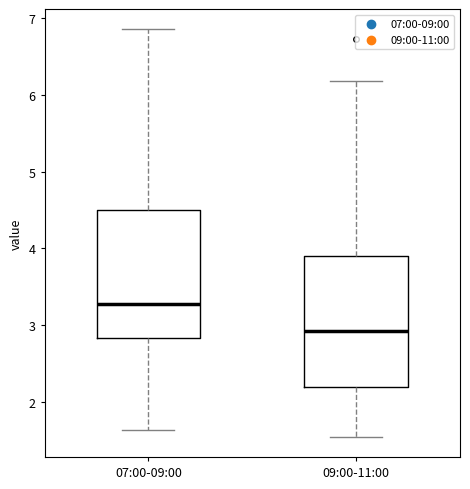

Reading left to right, transcribe this box plot: for each box, give where its median line is, the range the box spans, and where its two whiskers end, as read against the y-axis. The values are not printed on the chart, so give them approximately, as read against the axis.

07:00-09:00: median 3.3, box 2.8 to 4.5, whiskers 1.6 to 6.9
09:00-11:00: median 2.9, box 2.2 to 3.9, whiskers 1.6 to 6.2